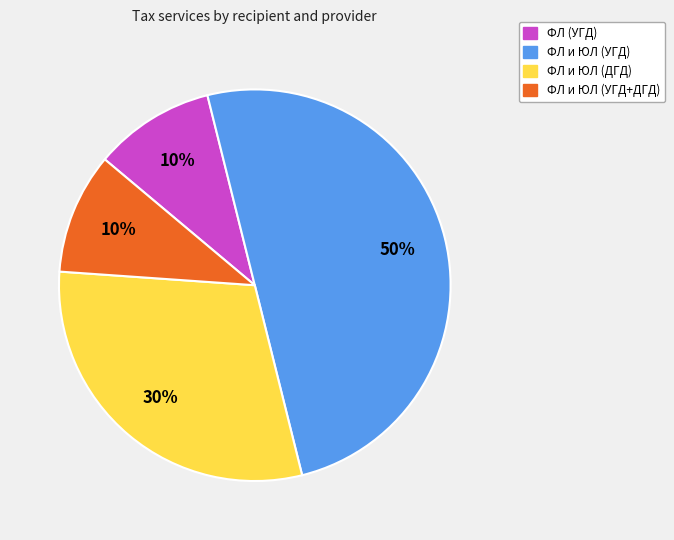

Between ФЛ и ЮЛ (УГД) and ФЛ и ЮЛ (УГД+ДГД), which is larger?

ФЛ и ЮЛ (УГД)